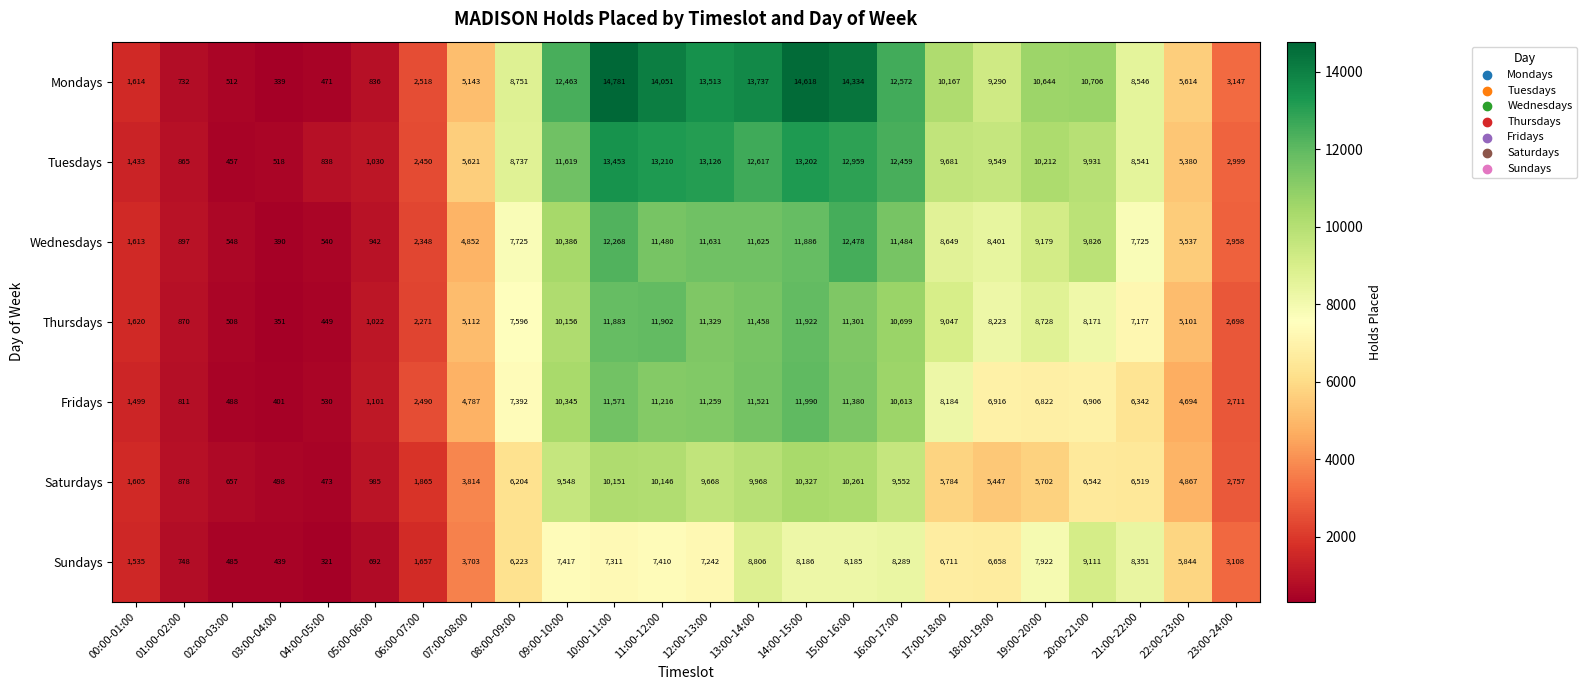

What is the lowest value of the Fridays series?

401